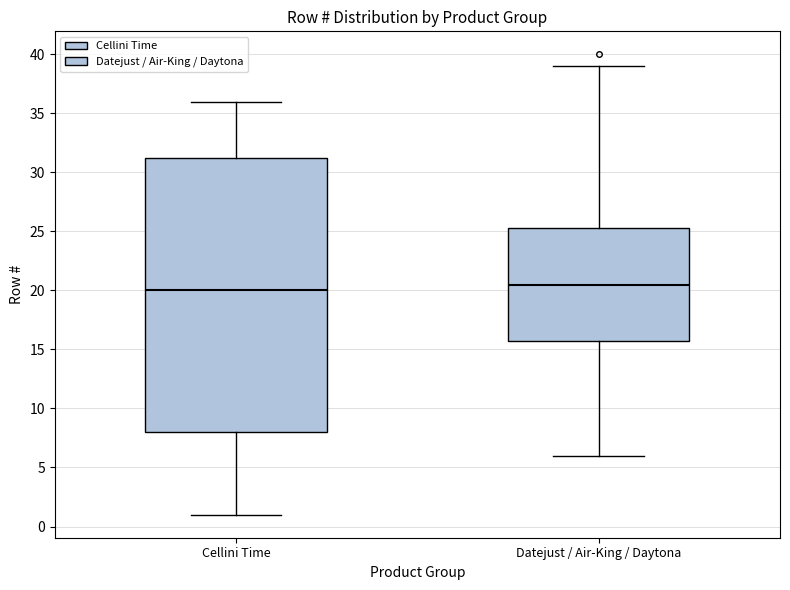

Which box has the highest median line?

Datejust / Air-King / Daytona